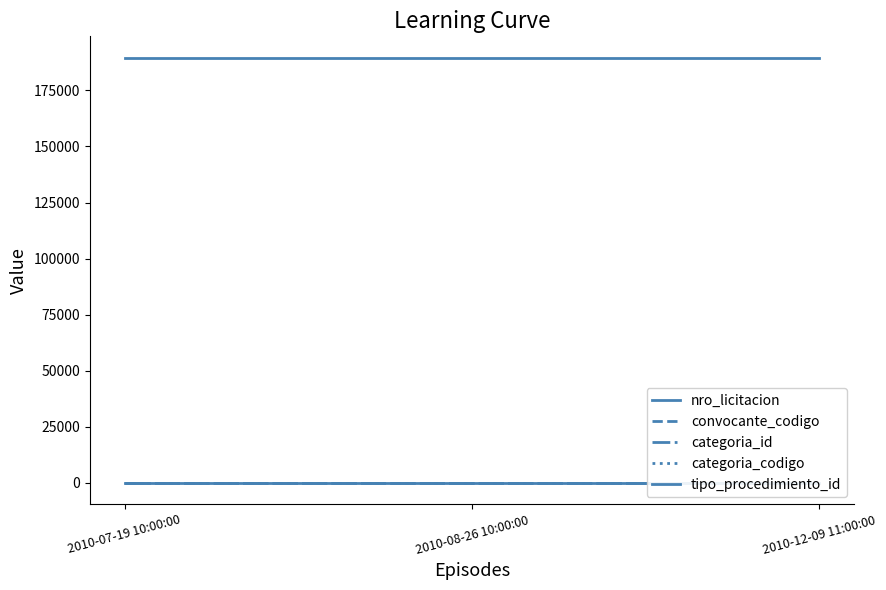

Reading left to right, extract all data points from this chart.

nro_licitacion: 2010-07-19 10:00:00=189617	2010-08-26 10:00:00=189617	2010-12-09 11:00:00=189617
convocante_codigo: 2010-07-19 10:00:00=129	2010-08-26 10:00:00=129	2010-12-09 11:00:00=129
categoria_id: 2010-07-19 10:00:00=37	2010-08-26 10:00:00=37	2010-12-09 11:00:00=37
categoria_codigo: 2010-07-19 10:00:00=21	2010-08-26 10:00:00=21	2010-12-09 11:00:00=21
tipo_procedimiento_id: 2010-07-19 10:00:00=1	2010-08-26 10:00:00=1	2010-12-09 11:00:00=1